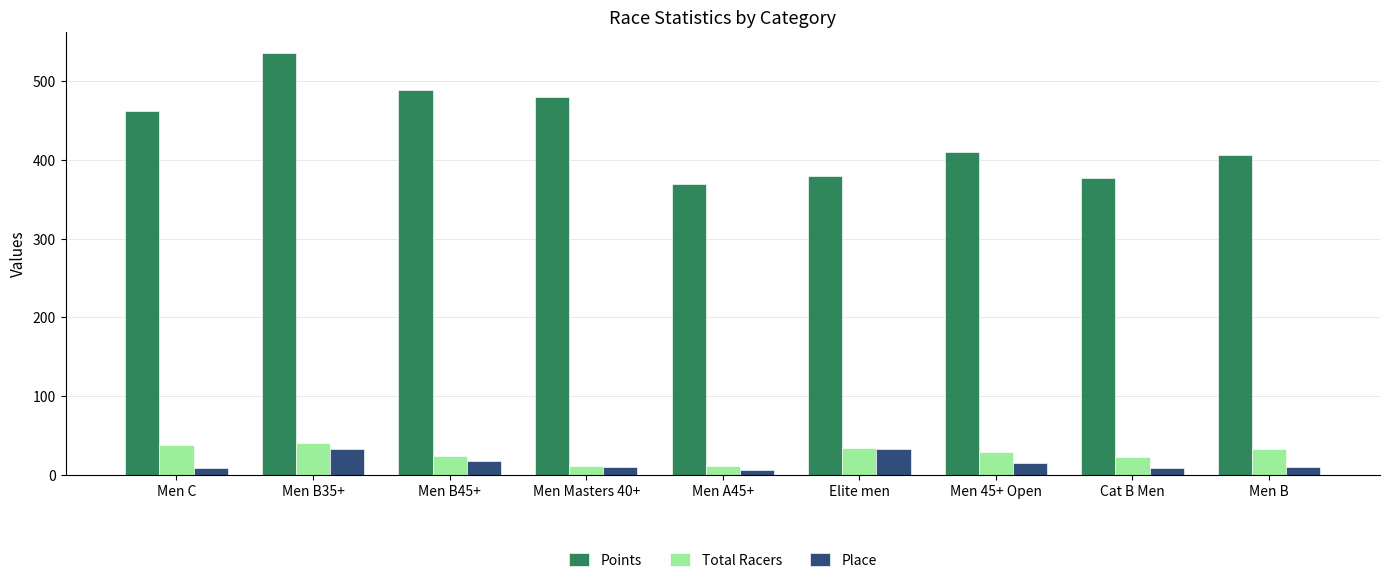

Which series has the largest range (max minus min)?

Points